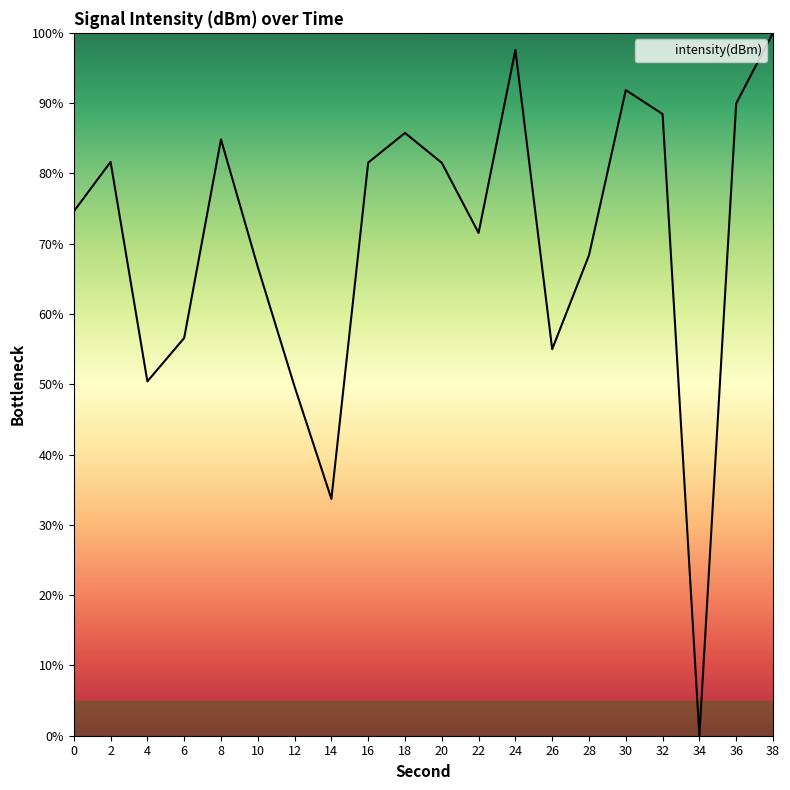

At which label does the data first exceed 81?

2